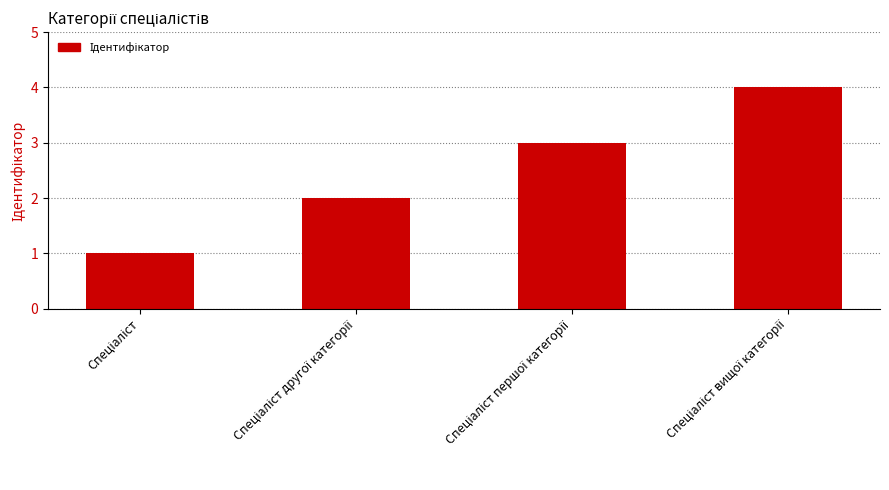

What is the greatest value displayed?

4